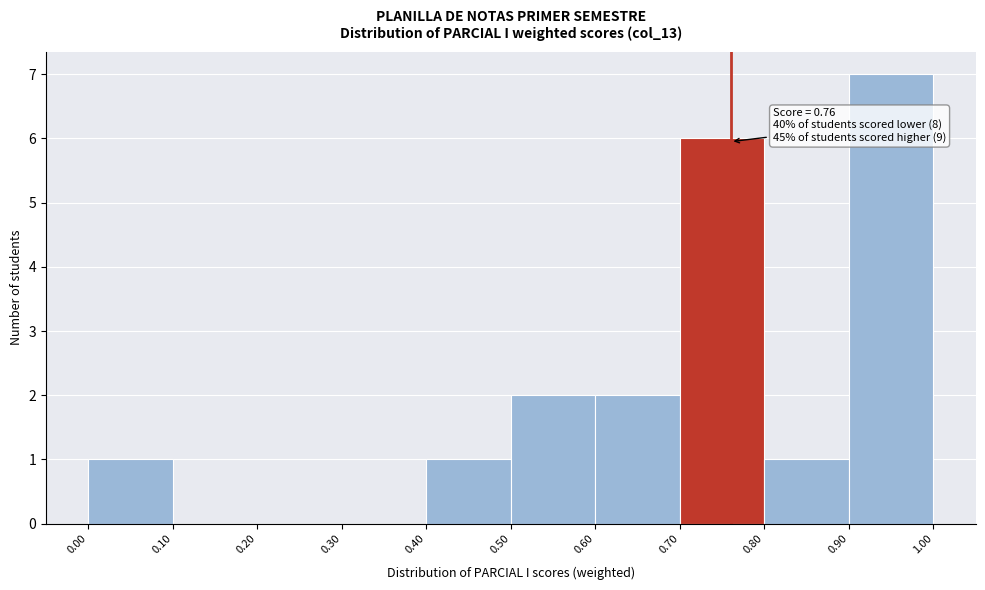

Which range on the x-axis has the tallest bar?

0.90 to 1.00